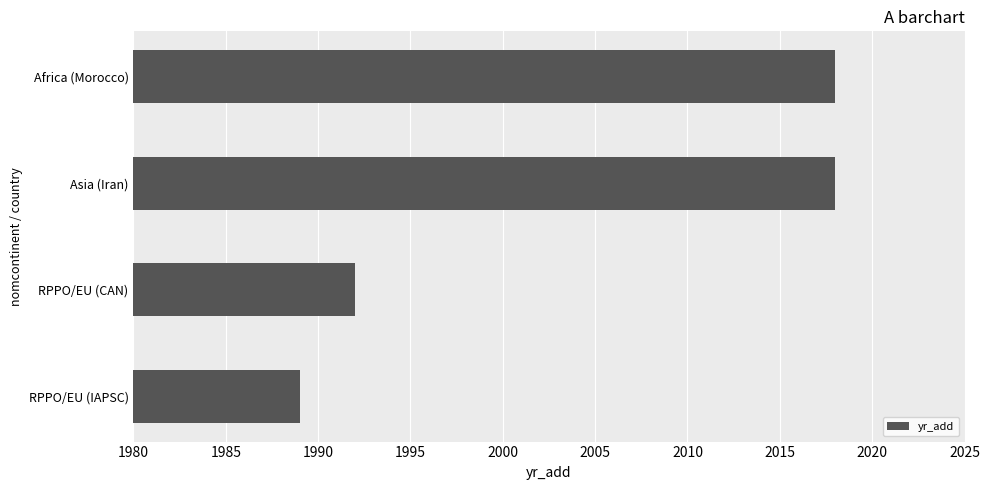

How many data points does each series have?

4